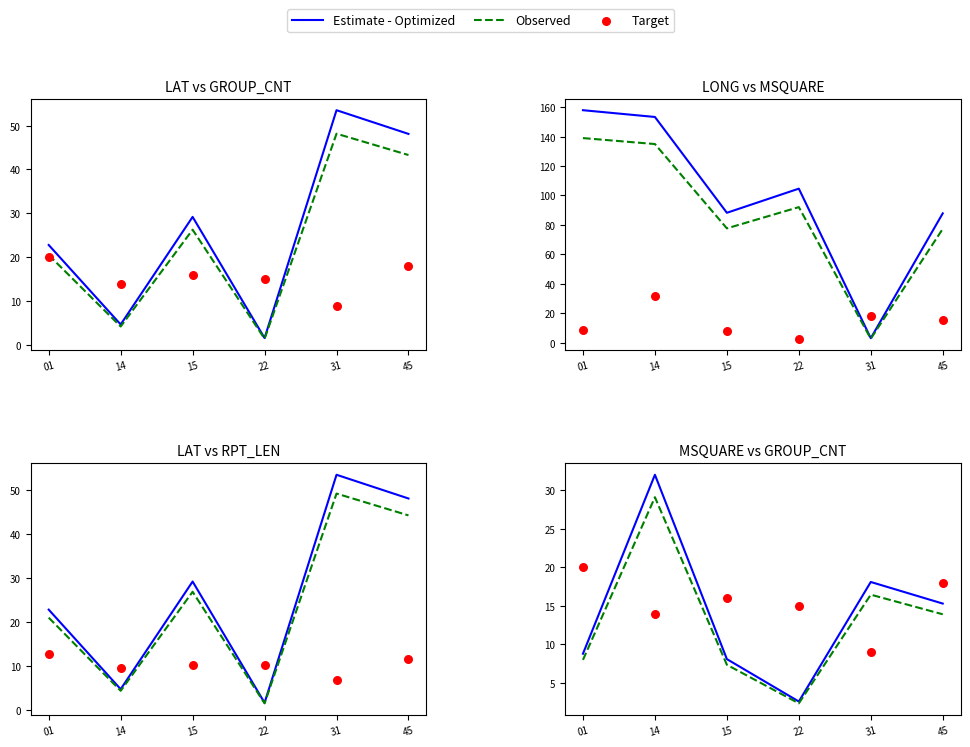

What is the total value across all series at 31?

43.6